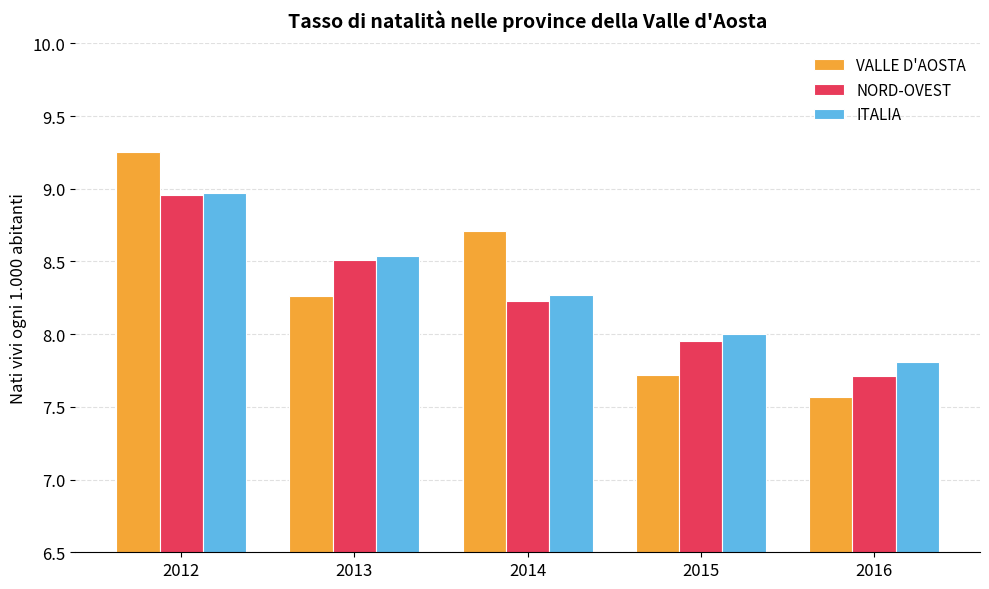

What is the minimum value for NORD-OVEST?

7.7